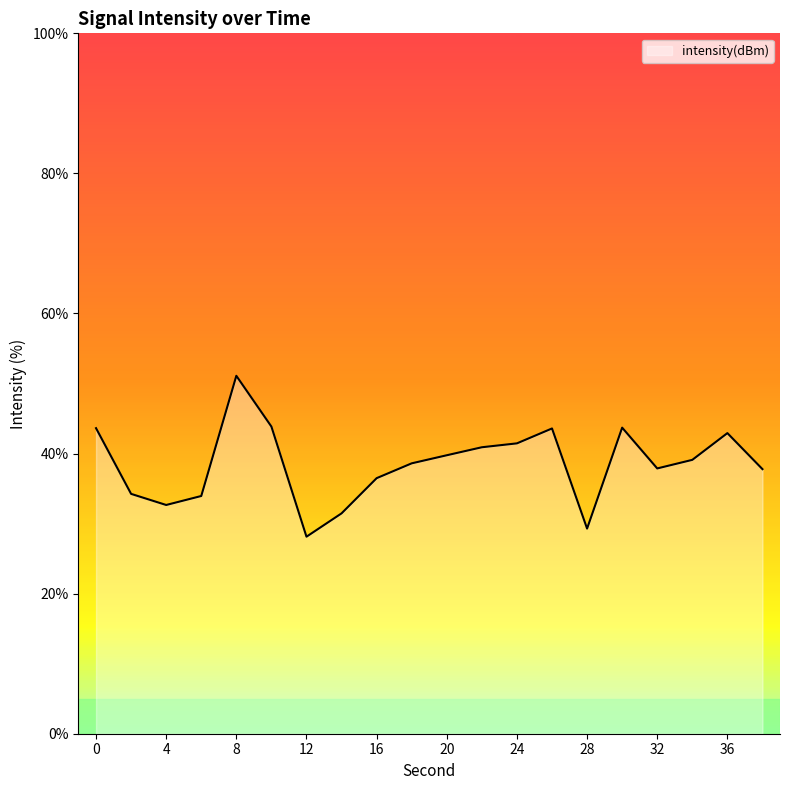

What is the minimum value shown in the chart?

28.1